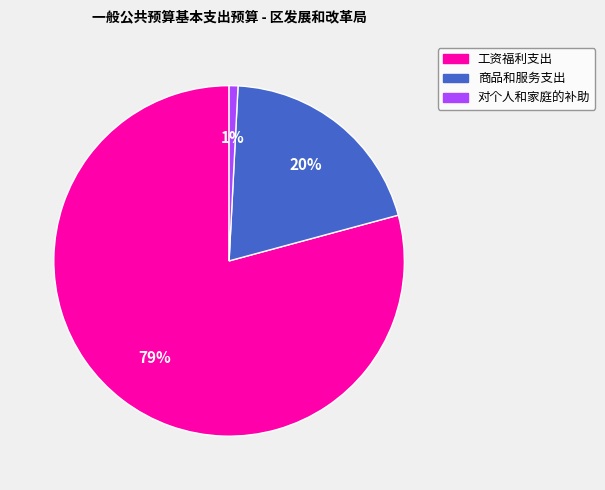

Which slice is the smallest?

对个人和家庭的补助